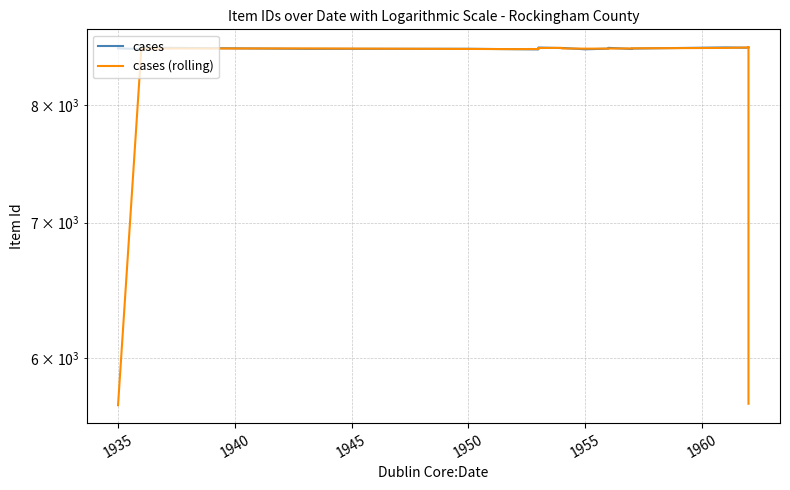

How many data points in cases (rolling) are less than 8533?

9